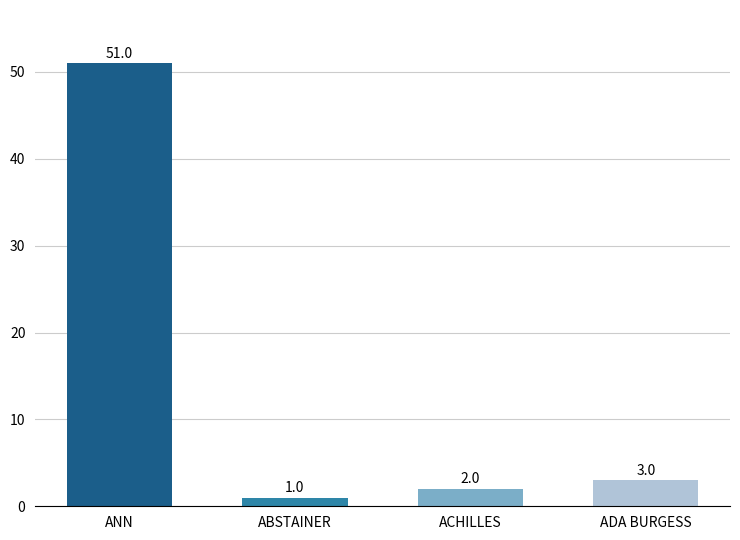

List the labels in order of value, largest first.

ANN, ADA BURGESS, ACHILLES, ABSTAINER